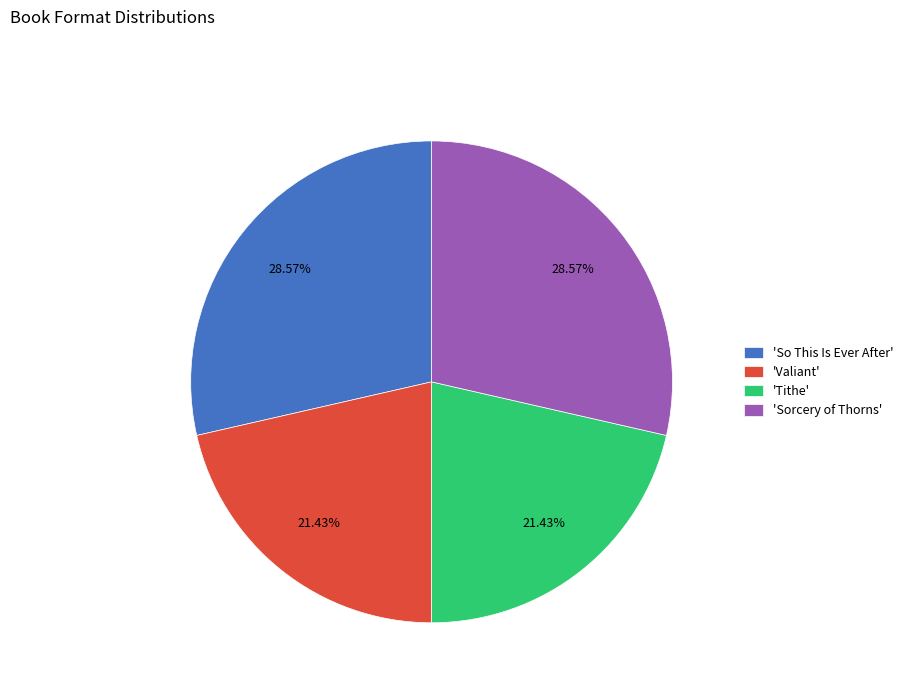

Does any single category account for the majority?

No